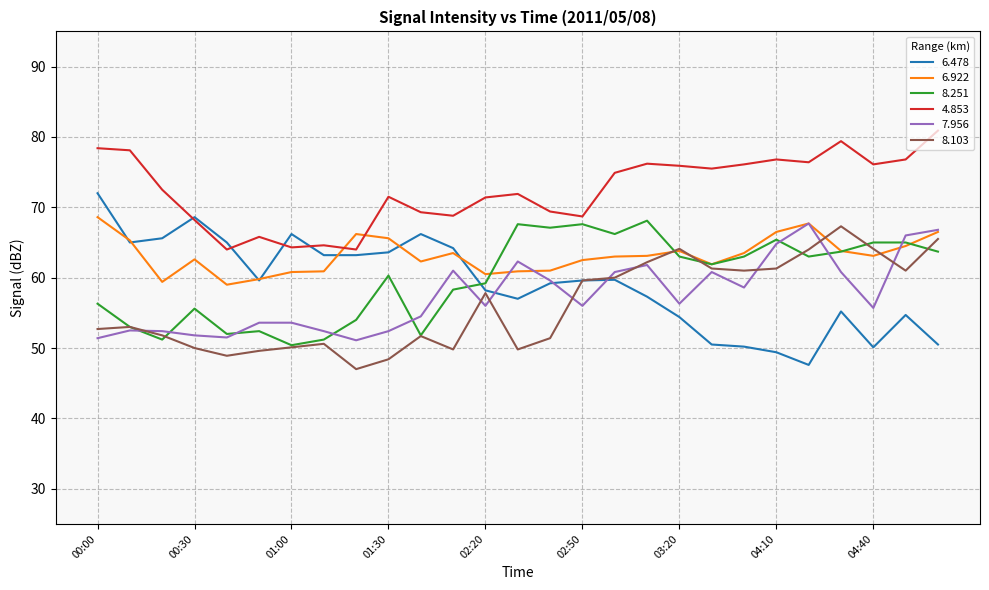

What is the difference between the maximum and second lowest values in the 6.478 series?

22.6